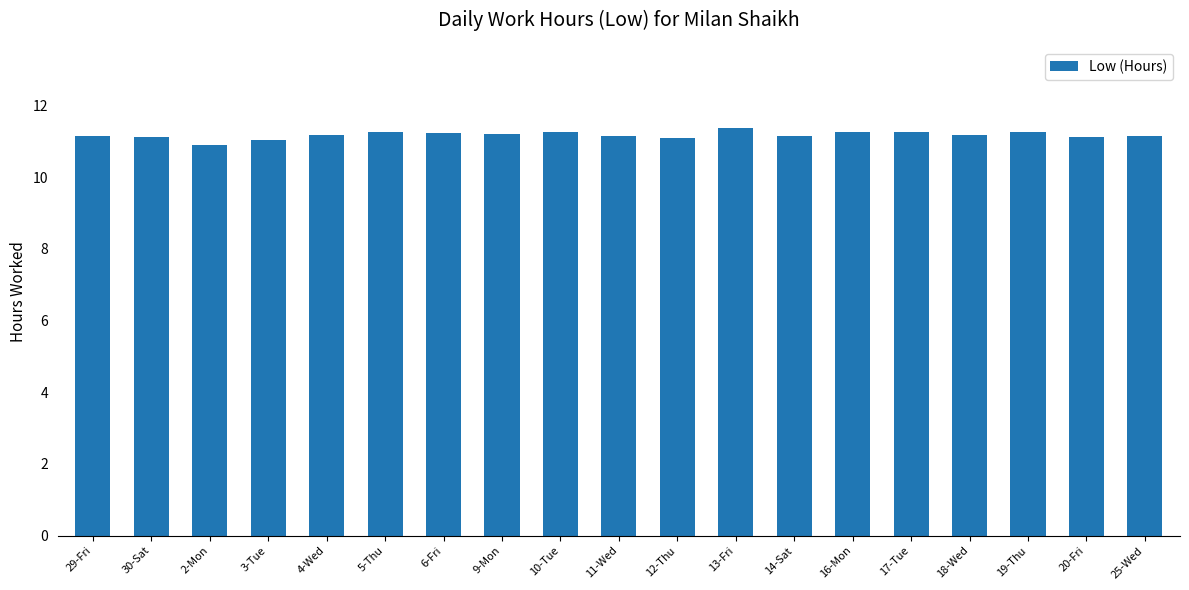

What is the minimum value shown in the chart?

10.9